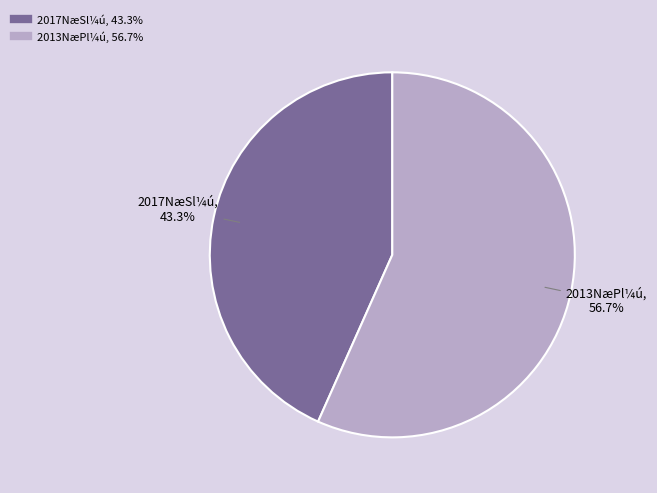

Count the number of slices in the pie.

2